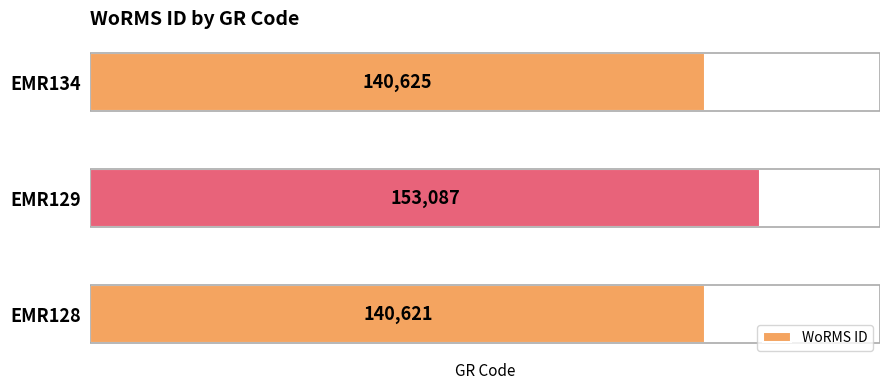

What is the difference between the maximum and minimum values?

12466